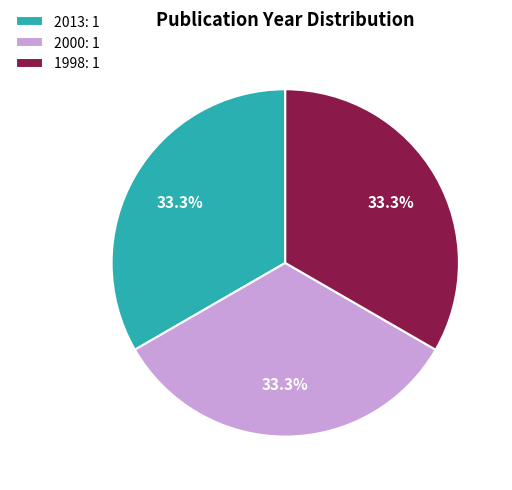

How many segments does this pie chart have?

3